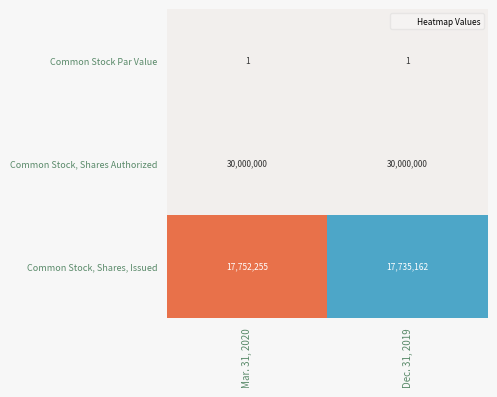

Reading left to right, extract all data points from this chart.

Common Stock Par Value: Mar. 31, 2020=1	Dec. 31, 2019=1
Common Stock, Shares Authorized: Mar. 31, 2020=30000000	Dec. 31, 2019=30000000
Common Stock, Shares, Issued: Mar. 31, 2020=17752255	Dec. 31, 2019=17735162